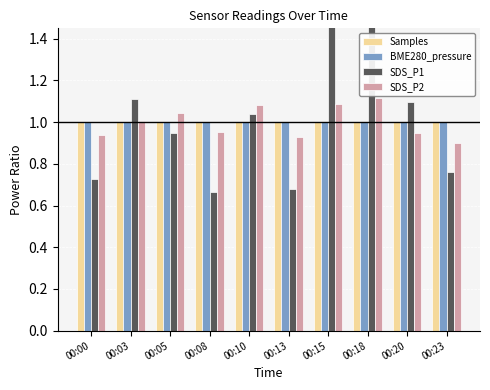

What is the maximum value for BME280_pressure?

1.0